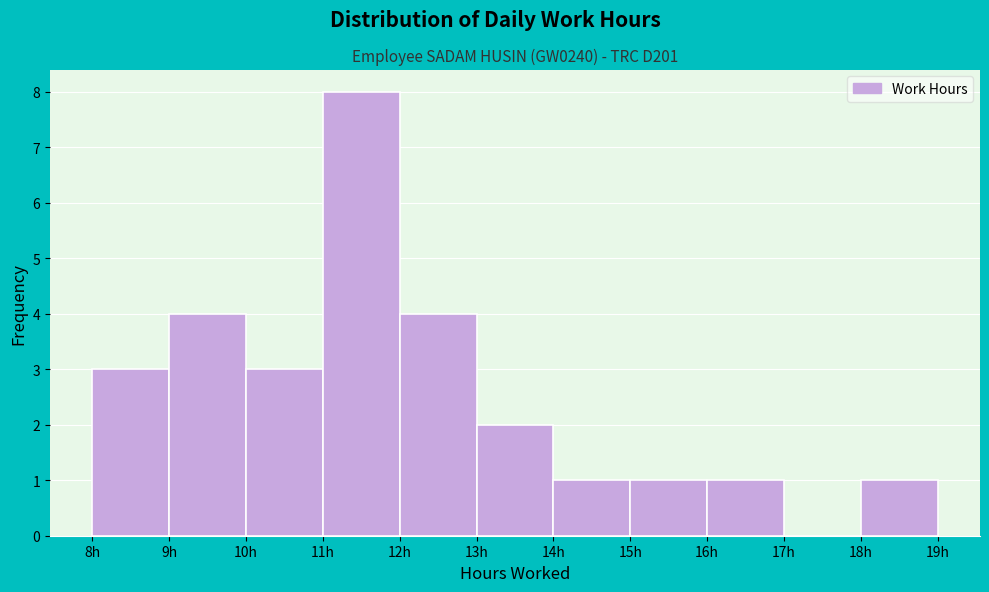

Reading left to right, list every bar in this chart as the range it spans on the x-axis followed by its height. The values are not printed on the chart, so give them approximately, as read against the axis.

8 to 9: 3
9 to 10: 4
10 to 11: 3
11 to 12: 8
12 to 13: 4
13 to 14: 2
14 to 15: 1
15 to 16: 1
16 to 17: 1
17 to 18: 0
18 to 19: 1